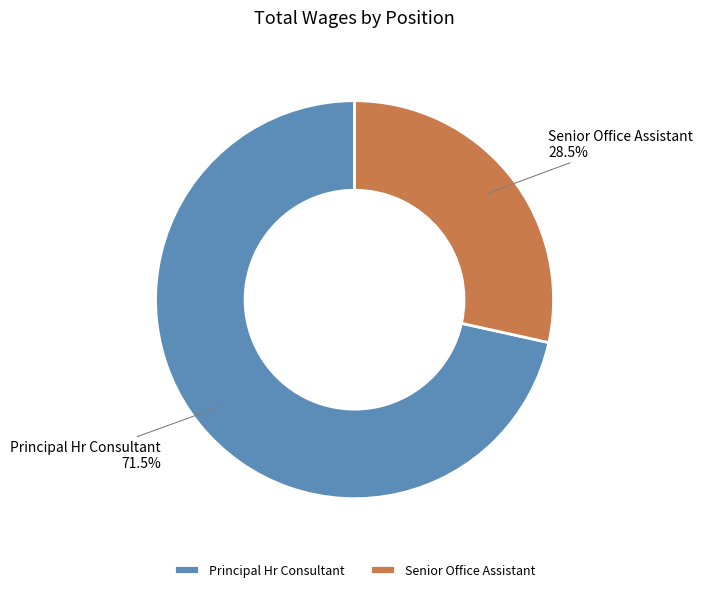

Do Principal Hr Consultant and Senior Office Assistant together represent more than half of the pie?

Yes